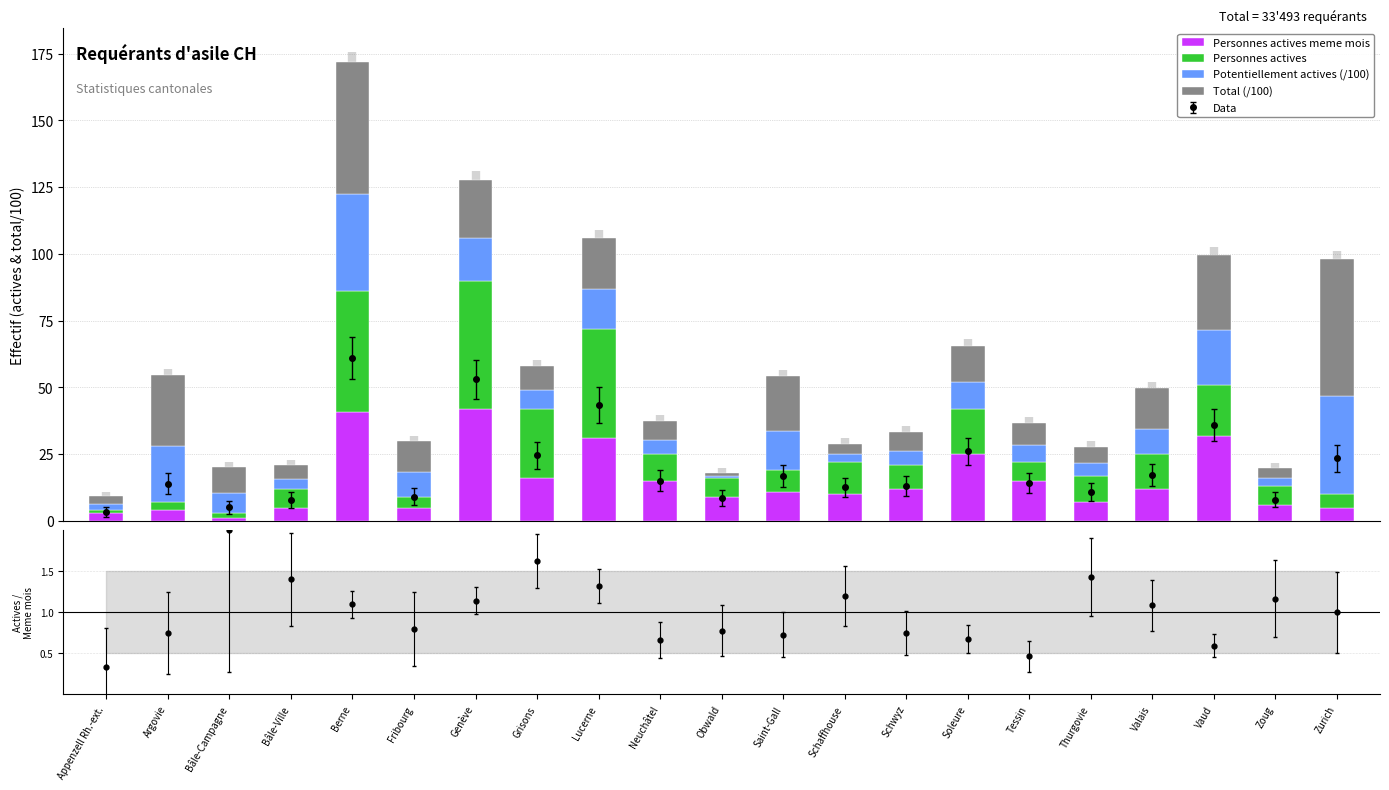

What is the label of the 18th bar from the left?

Valais